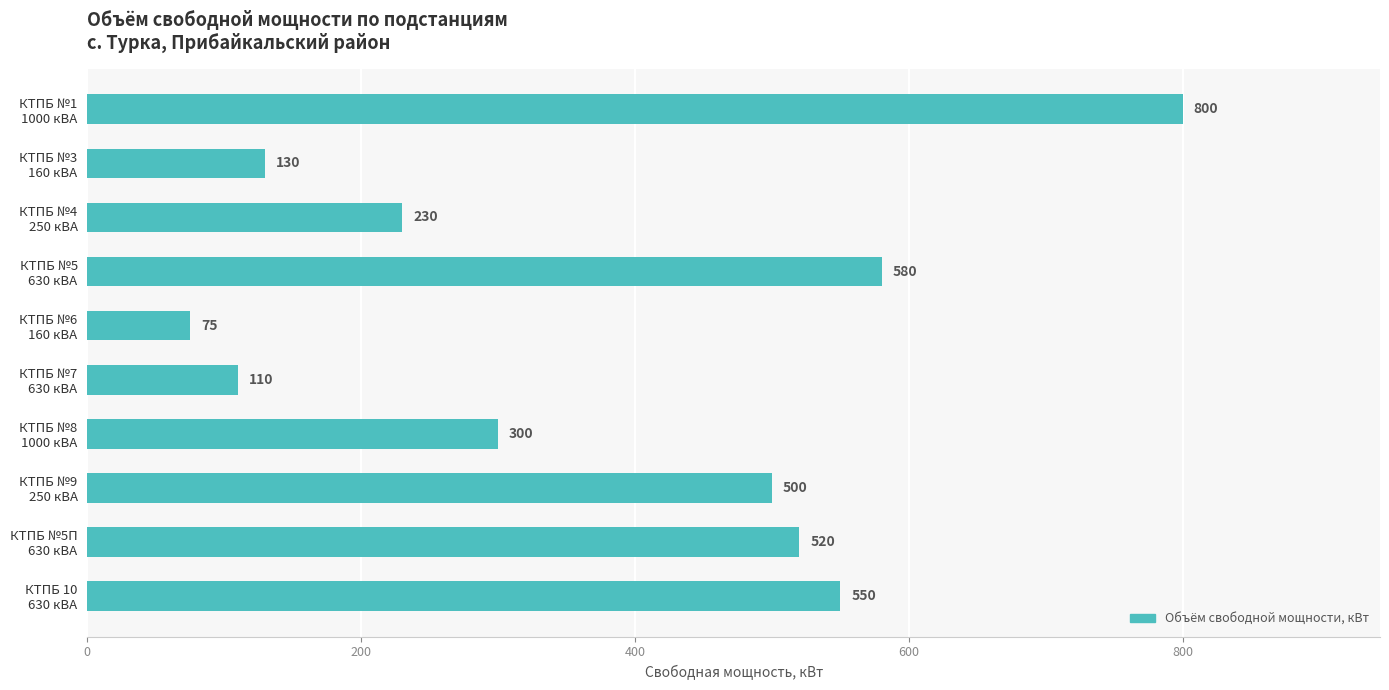

At which label is the value closest to 437?

КТПБ №9
250 кВА